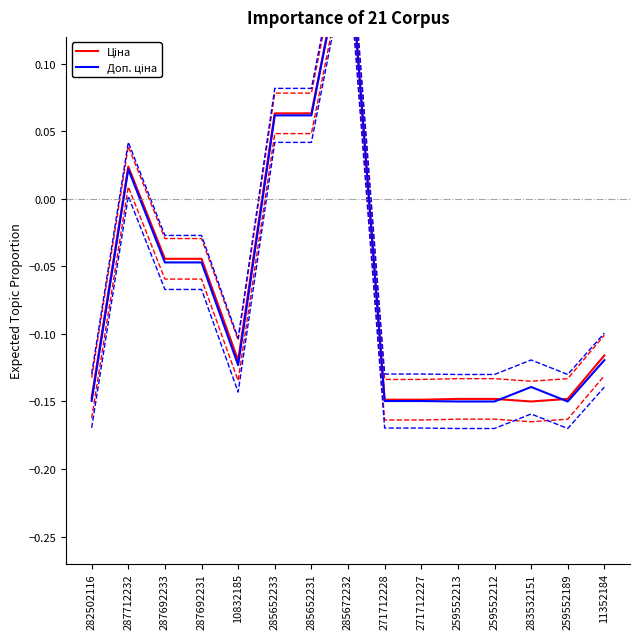

How many distinct data groups are displayed?

2